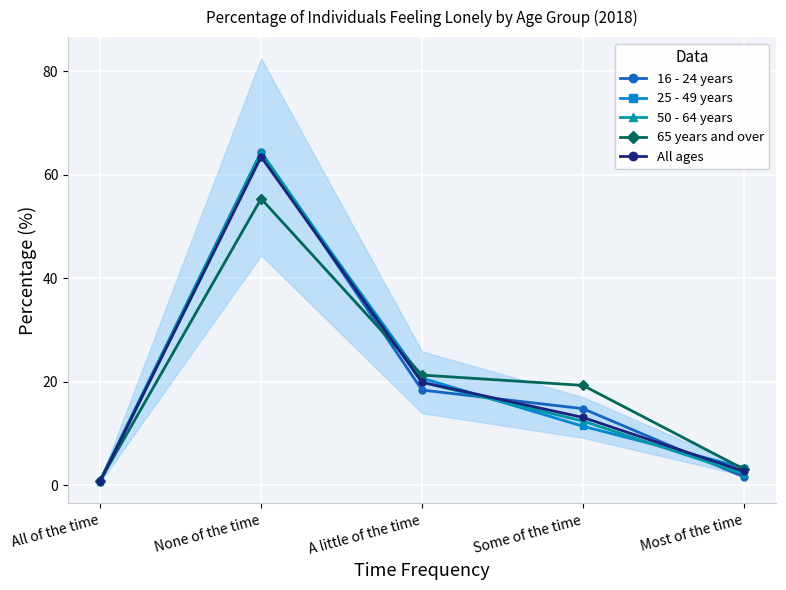

Which has a higher value, A little of the time or None of the time?

None of the time